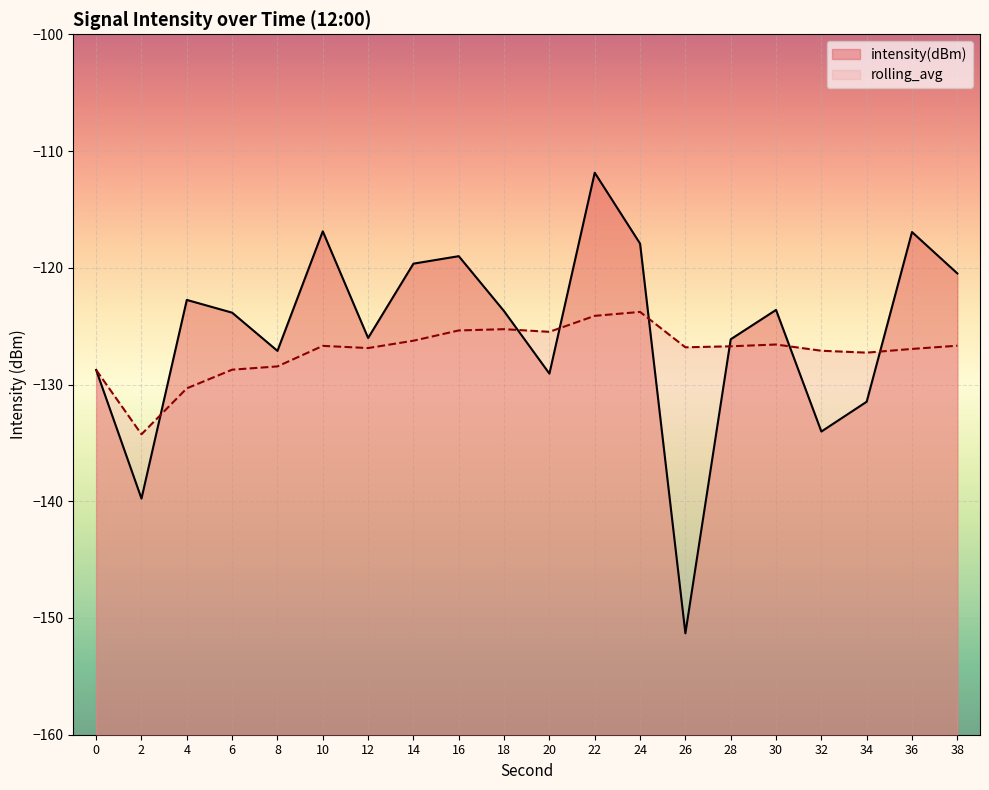

List the labels in order of intensity(dBm) value, smallest first.

26, 2, 32, 34, 20, 0, 8, 28, 12, 6, 18, 30, 4, 38, 14, 16, 24, 36, 10, 22